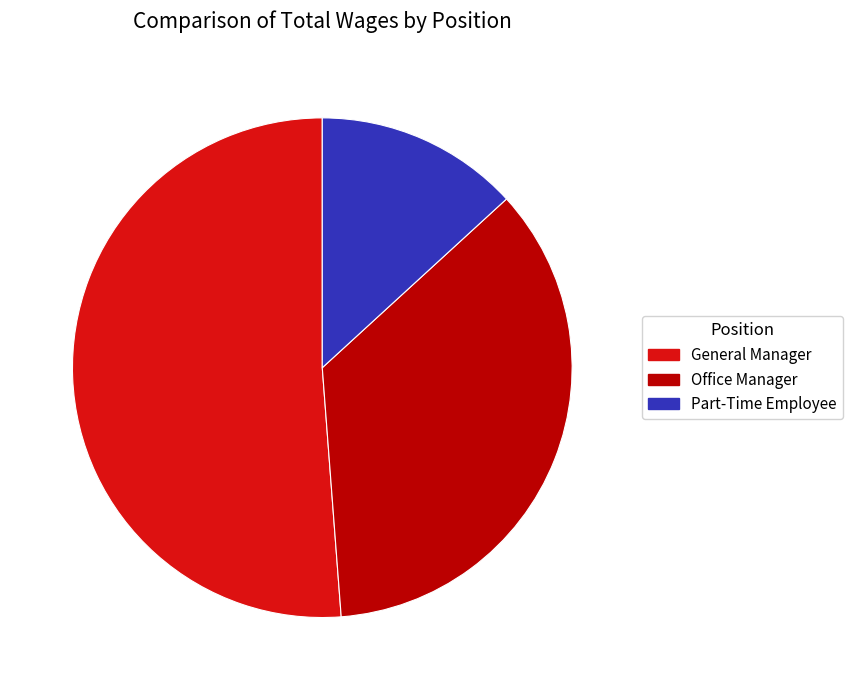

Which slice is the largest?

General Manager